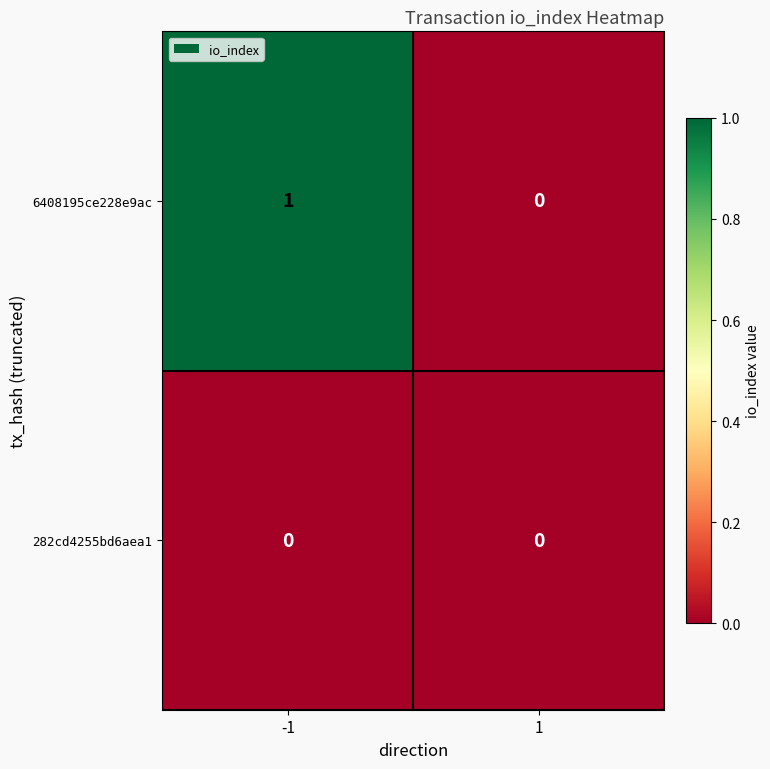

Reading right to left, transcribe all the data shown in this chart.

6408195ce228e9ac: 0	1
282cd4255bd6aea1: 0	0